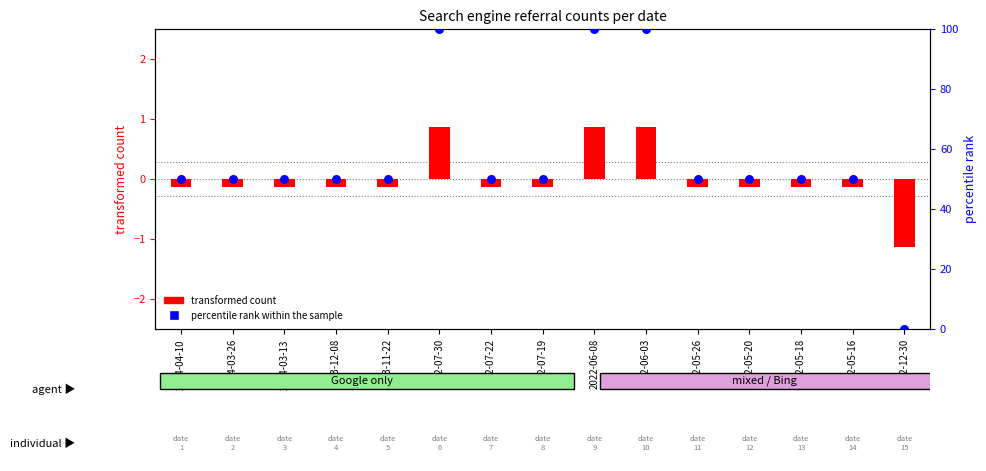

At how many categories does at least one series exceed 95?

3